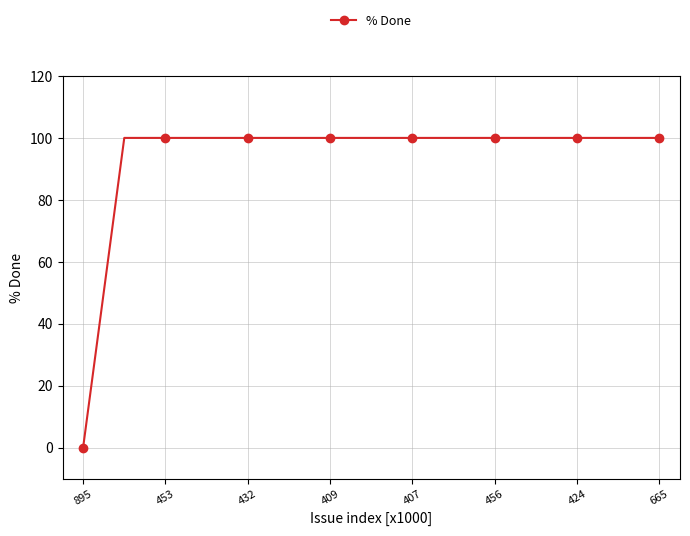

What is the value of the 3rd point from the left?

100